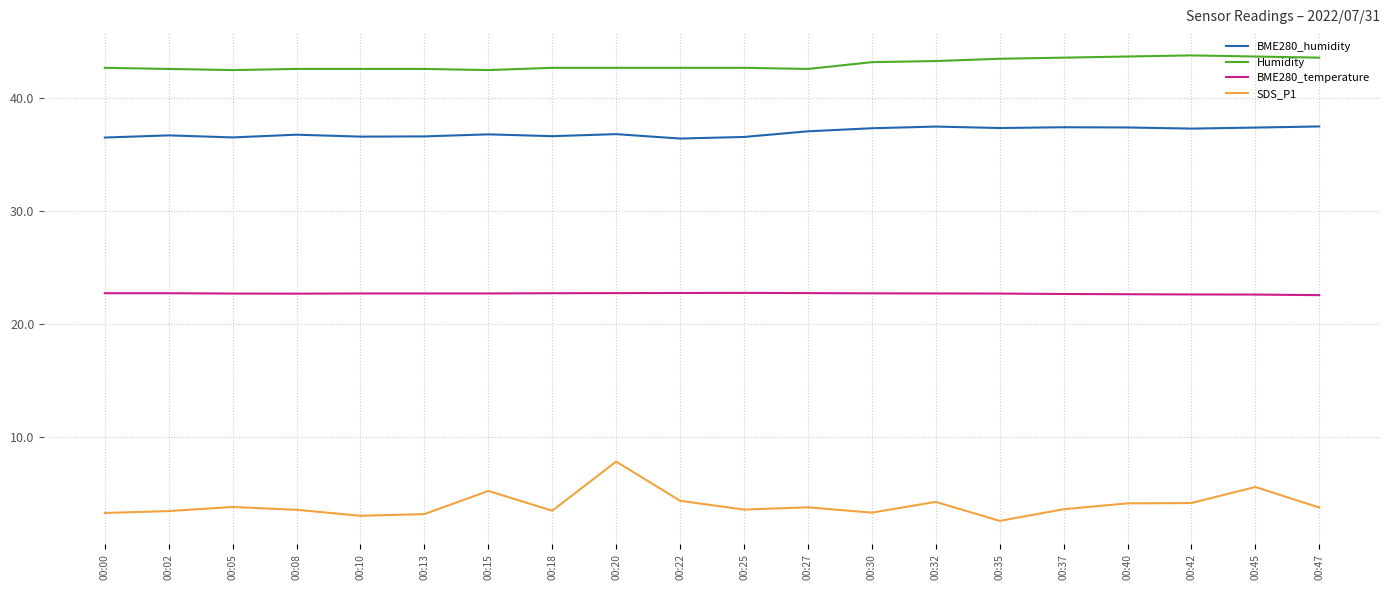

Between 00:35 and 00:37, which series saw the biggest shift?

SDS_P1